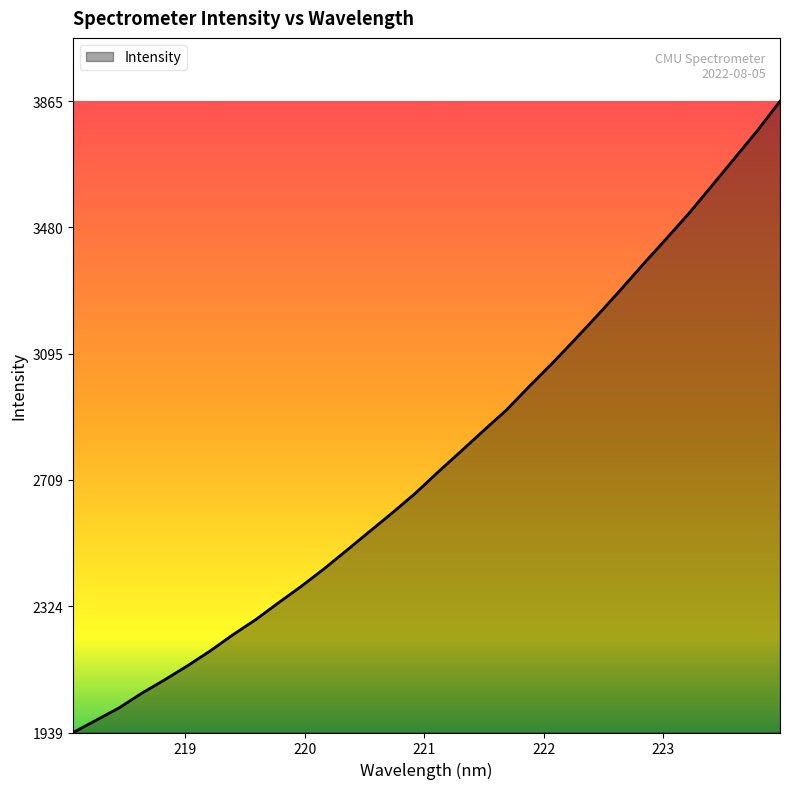

What is the maximum value shown in the chart?

3865.7